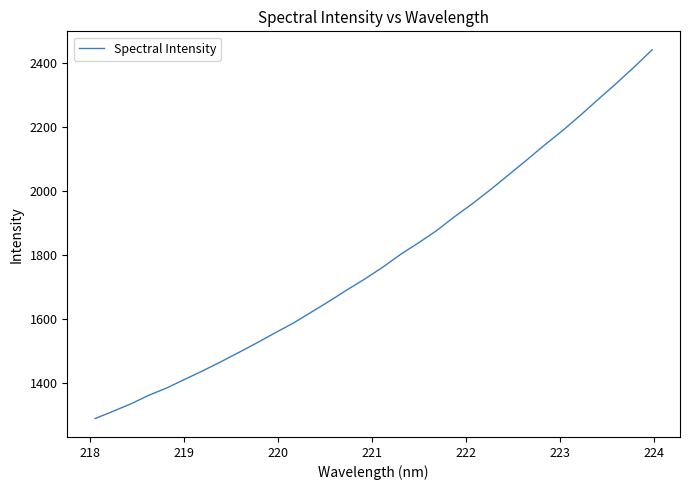

How many values are below 1761?

16